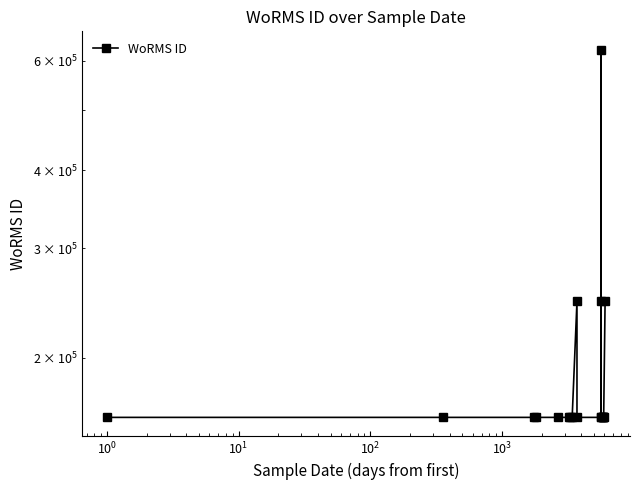

What is the minimum value shown in the chart?

160563